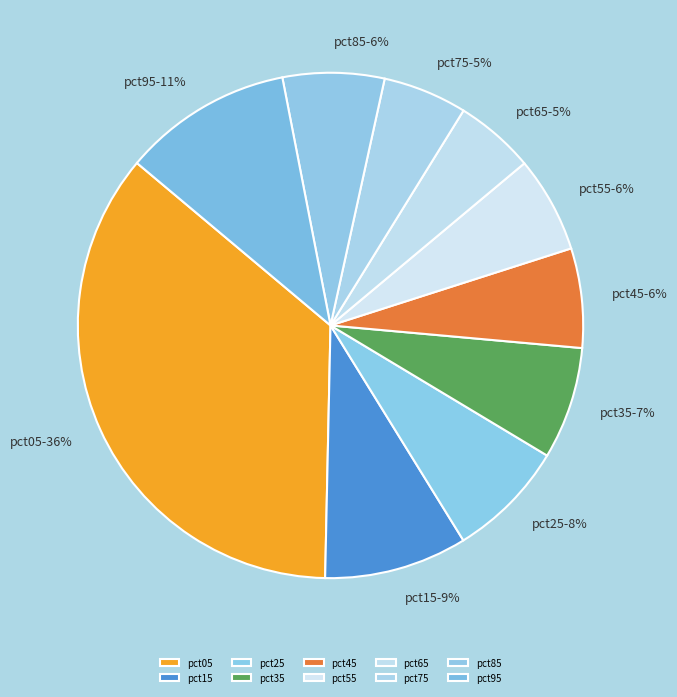

To the nearest percent, what is the average slice percentage?

10%